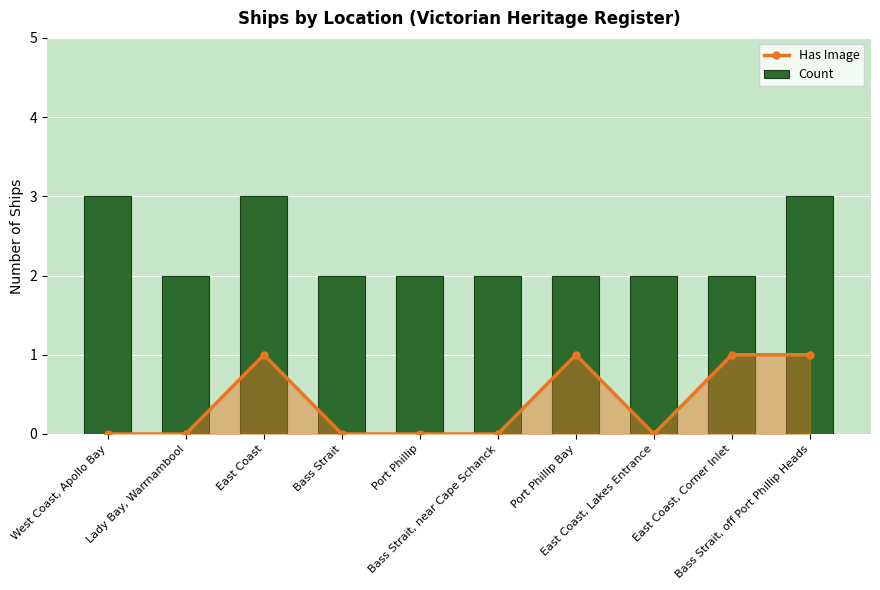

What is the label of the 2nd bar from the left?

Lady Bay, Warrnambool